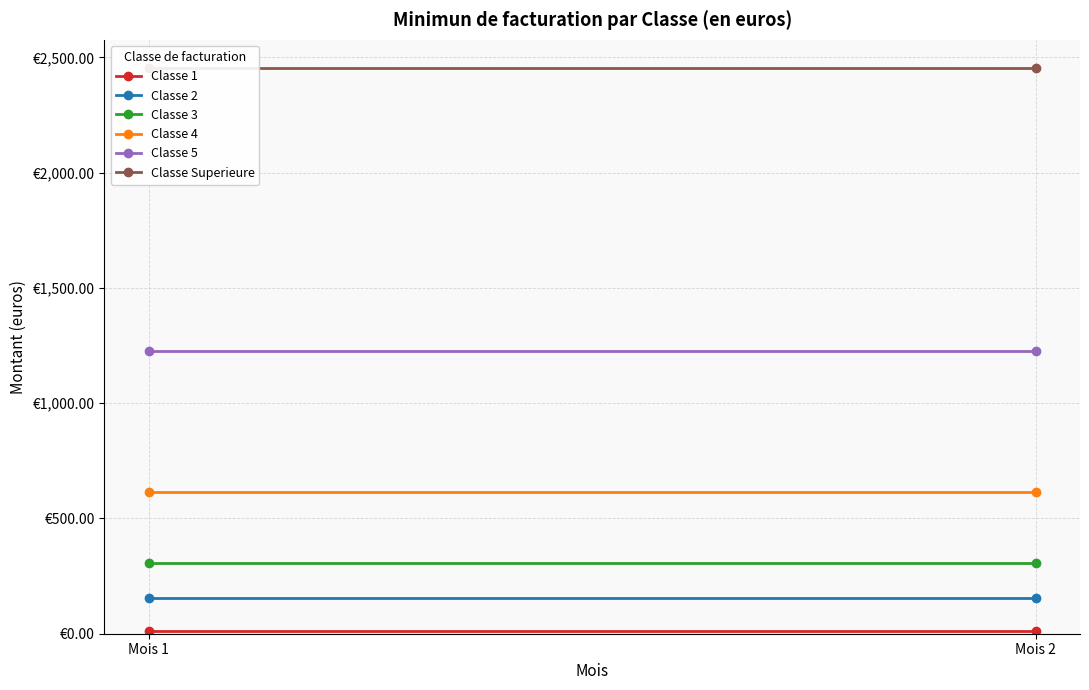

At which label is Classe 3 closest to 306?

Mois 1